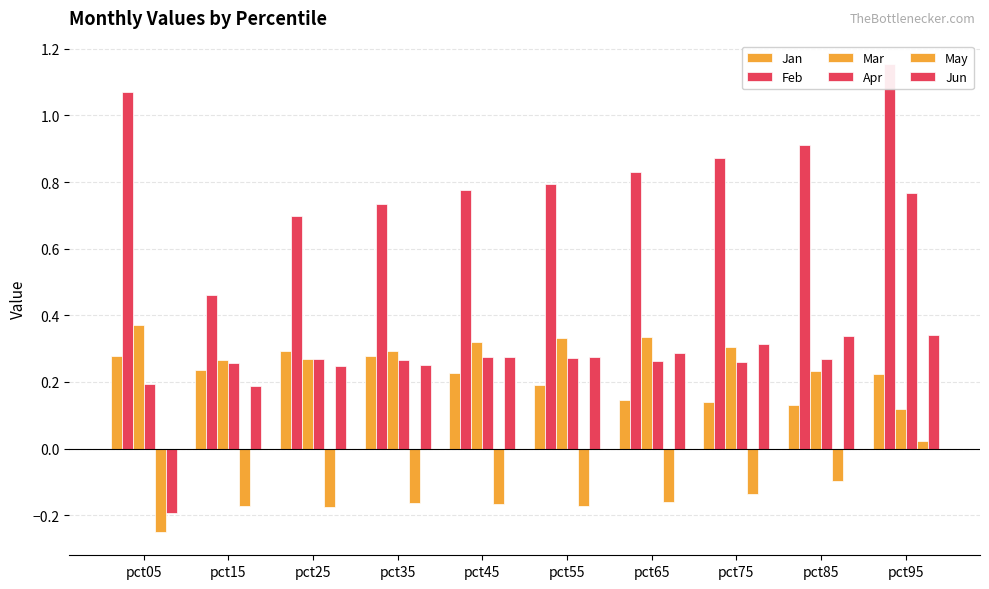

How many values in the May series exceed 0?

1